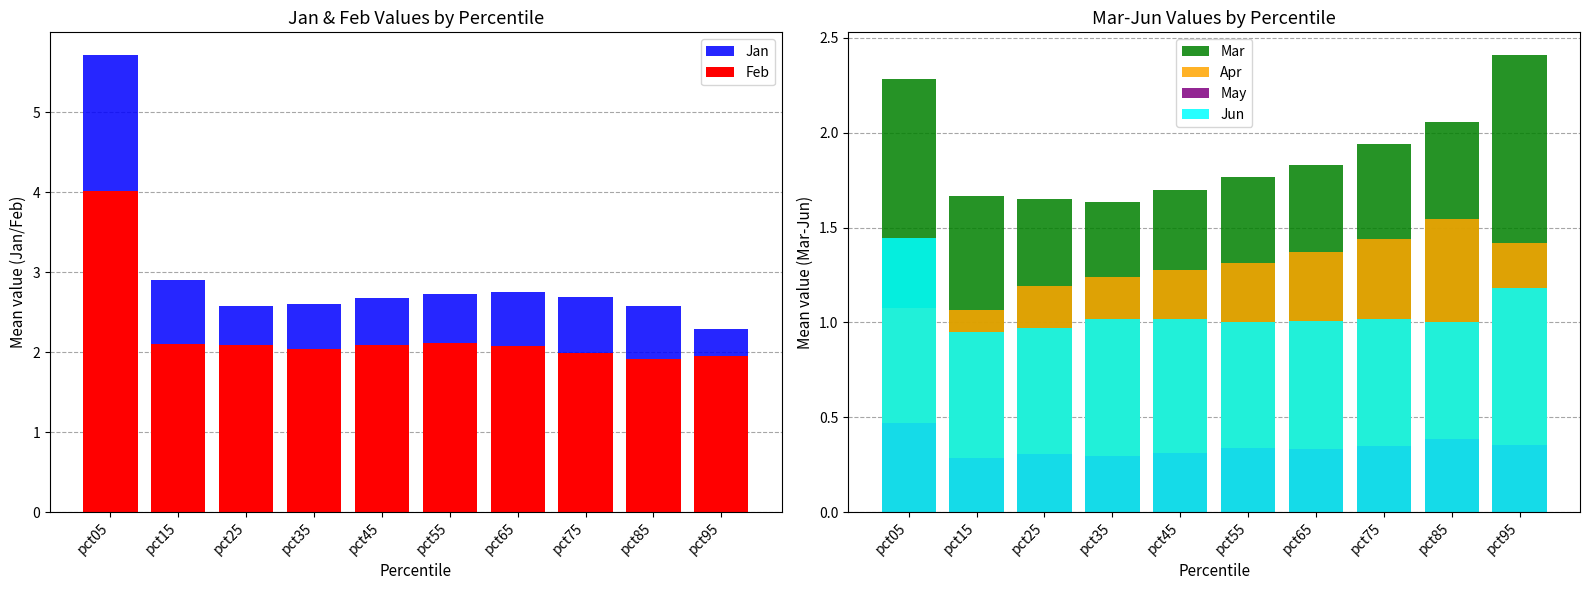

What is the value of the Mar bar at the 7th from the left?

1.8